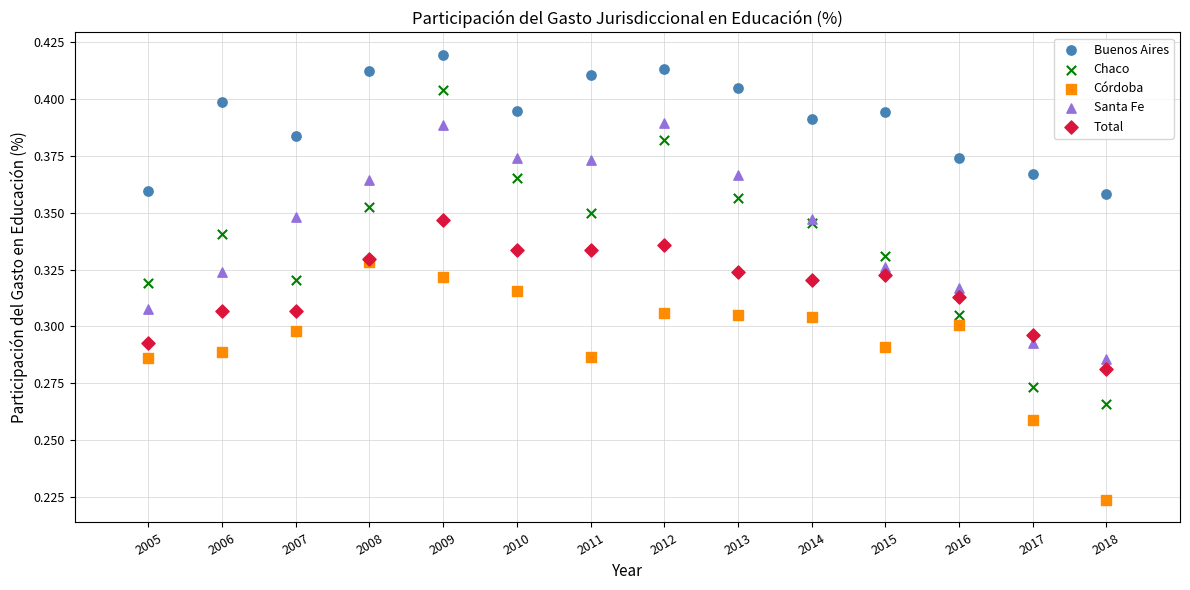

What are all the series names shown in the legend?

Buenos Aires, Chaco, Córdoba, Santa Fe, Total